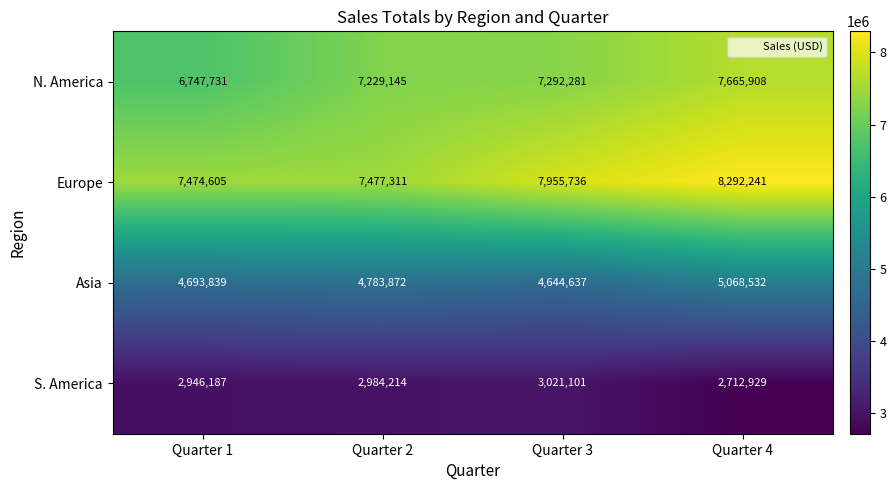

What is the difference between the maximum and minimum values in the N. America series?

918177